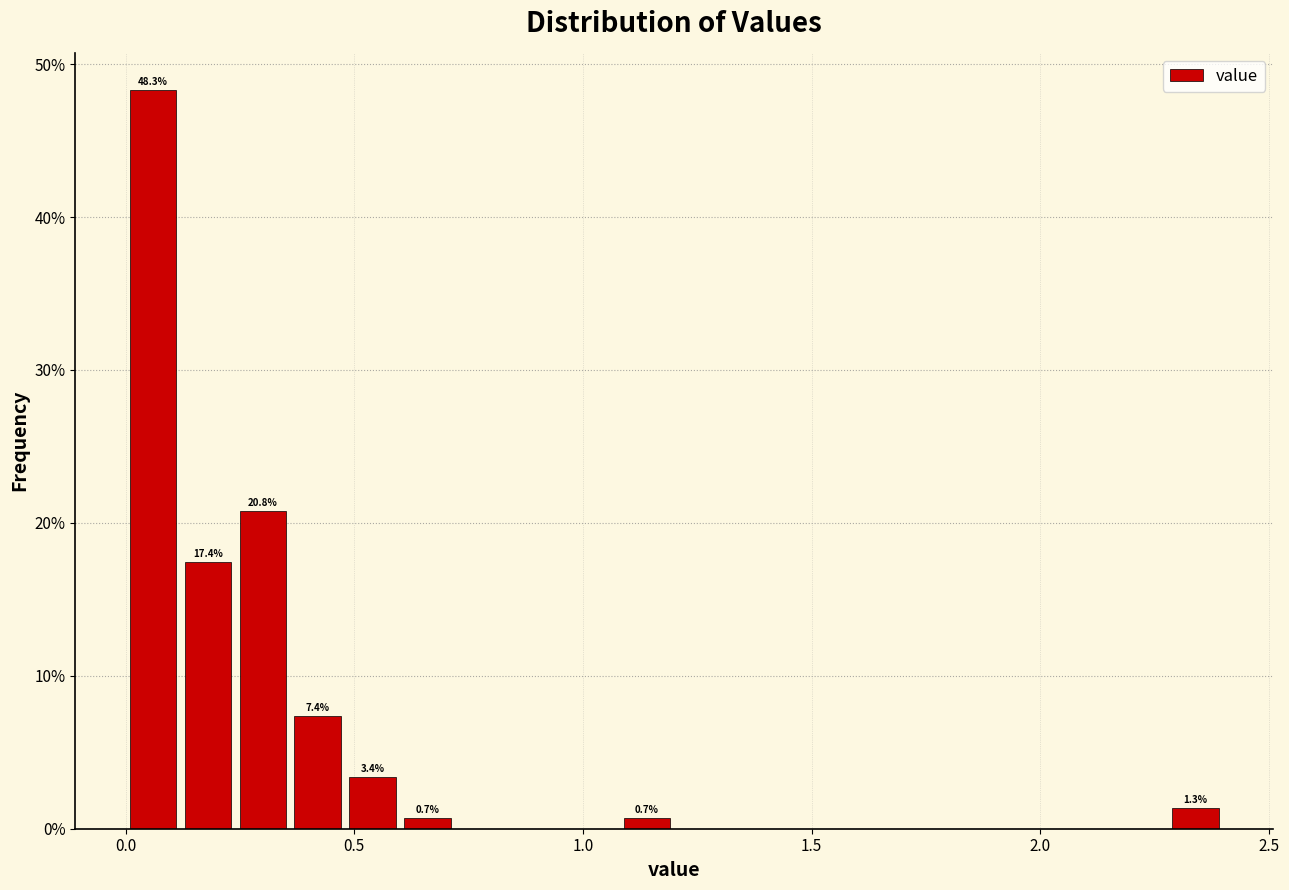

Read against the x-axis, roughly where is the centre of the tallest bar?

0.05